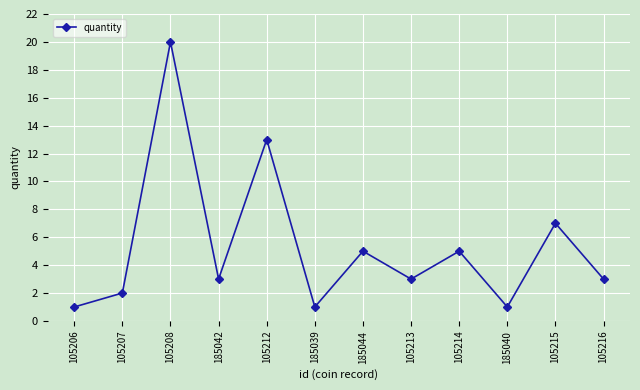

How many categories are shown in the chart?

12